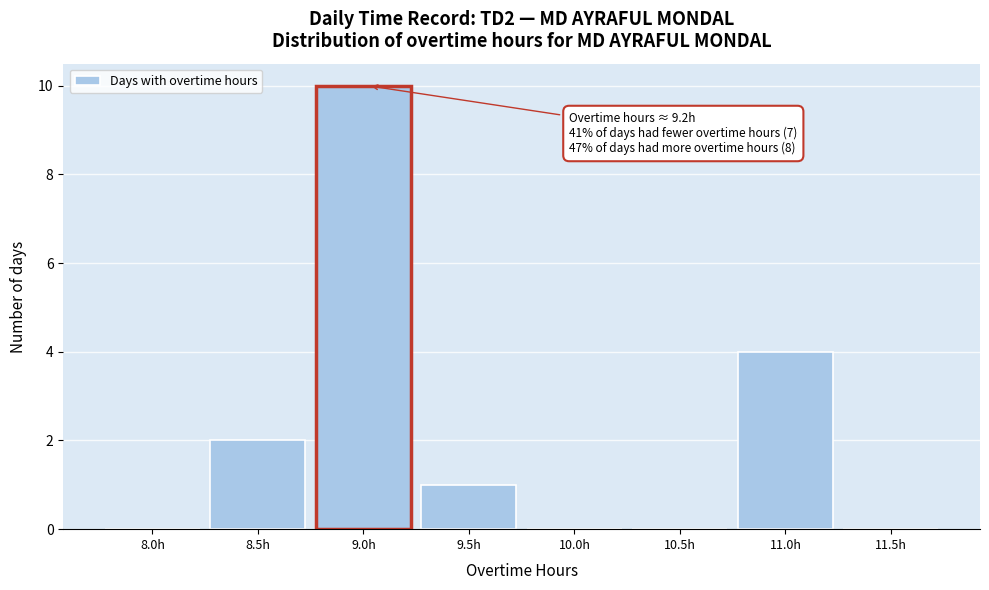

Reading left to right, transcribe all the data shown in this chart.

8.0h=0	8.5h=2	9.0h=10	9.5h=1	10.0h=0	10.5h=0	11.0h=4	11.5h=0